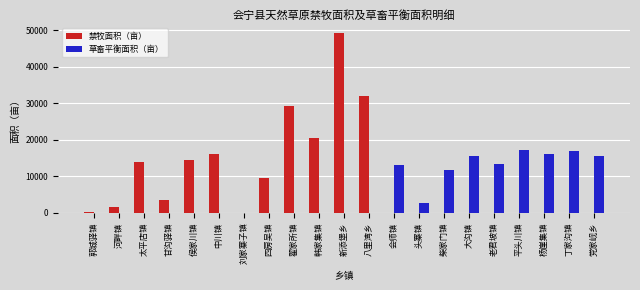

What is the sum of the 禁牧面积（亩） values at 韩家集镇 and 太平店镇?

34263